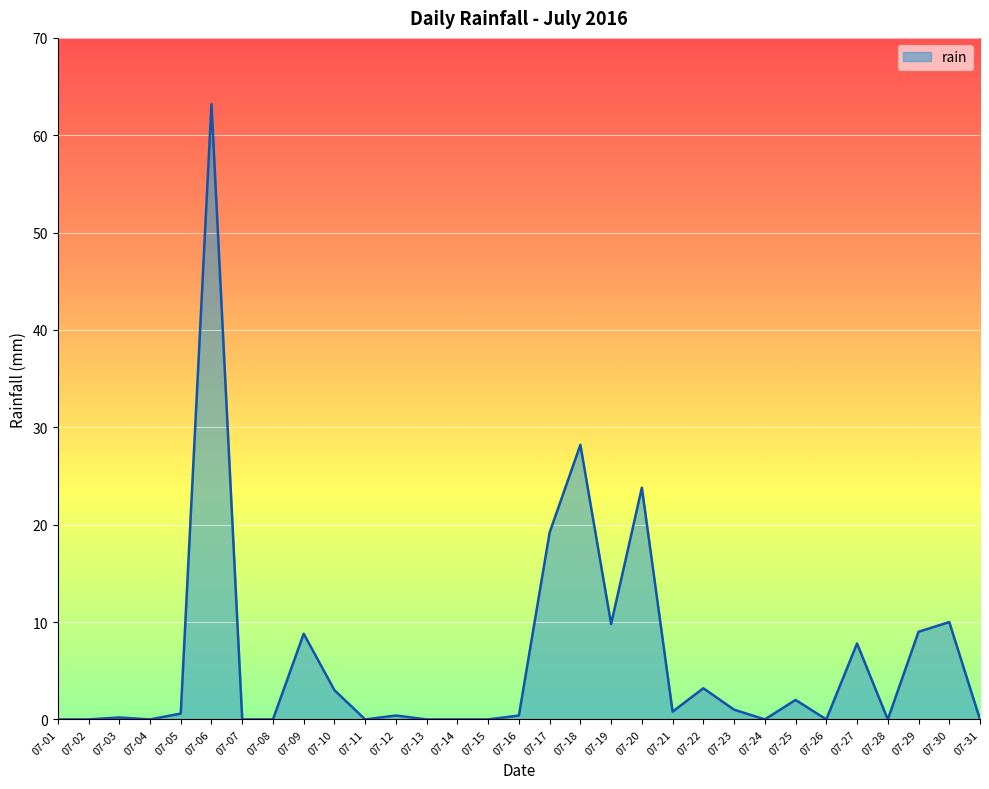

The chart shows a value of 0.0 at 07-08. True or false?

True